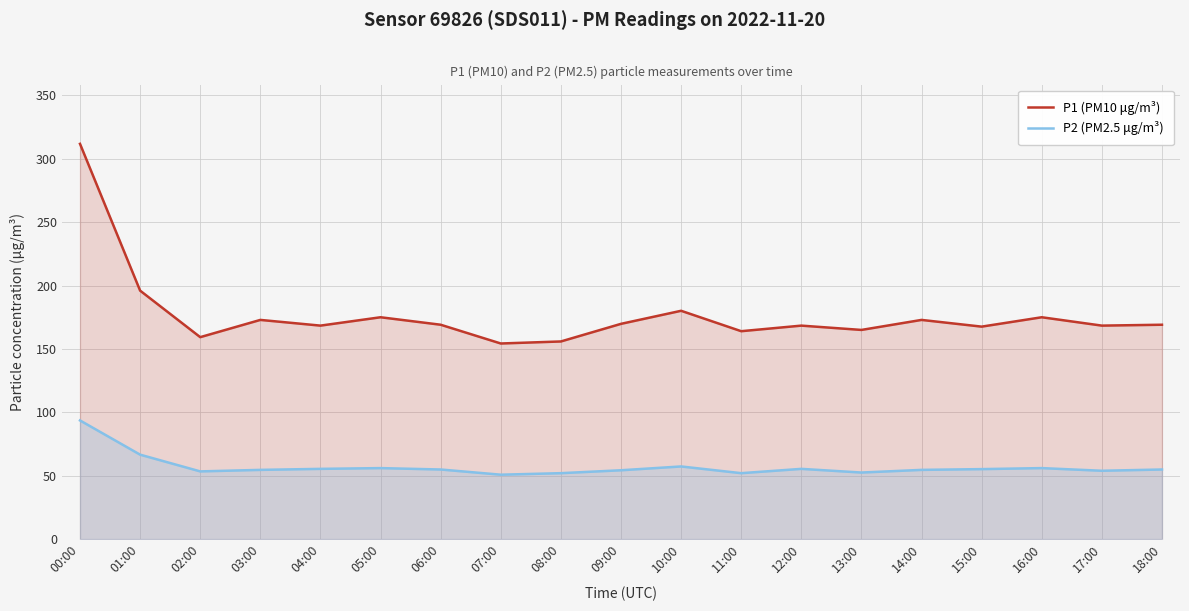

True or false: P1 (PM10 μg/m³) has a value of 172.9 at 14:00.

True